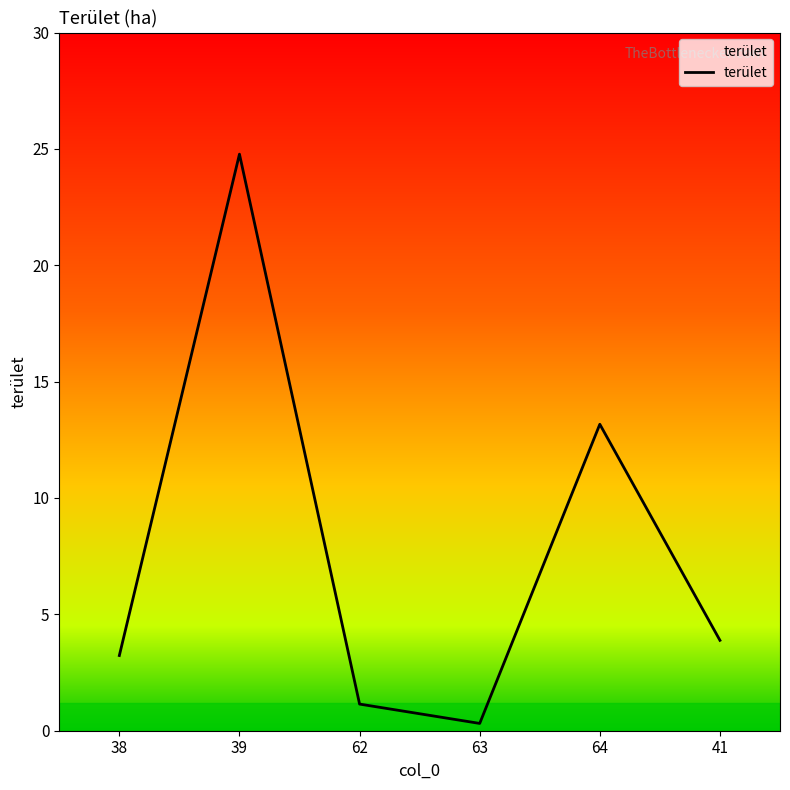

Rank the categories by value from highest to lowest.

39, 64, 41, 38, 62, 63